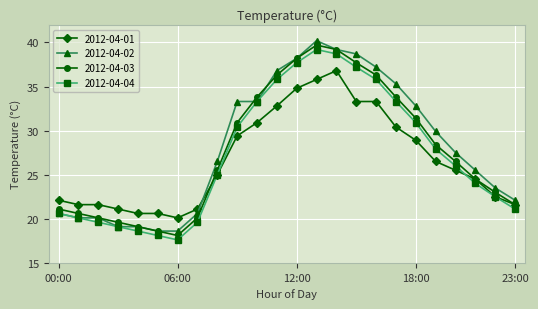

What is the value of the 2012-04-02 point at the 13th from the left?

38.2